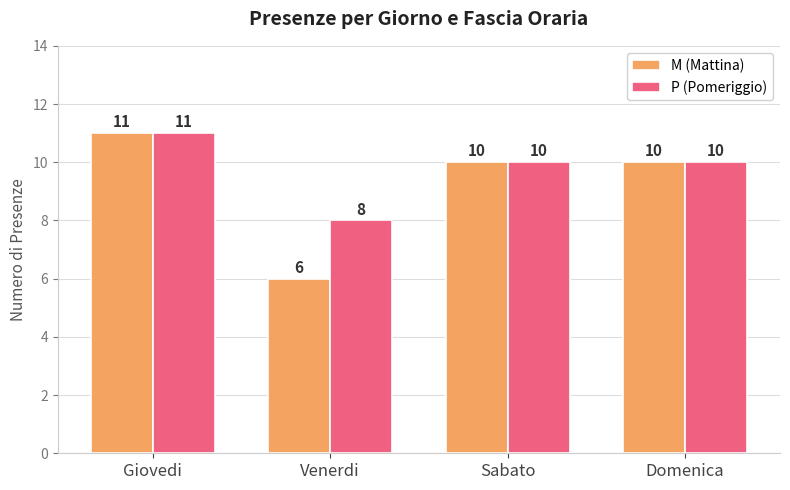

Reading left to right, extract all data points from this chart.

M (Mattina): 11	6	10	10
P (Pomeriggio): 11	8	10	10